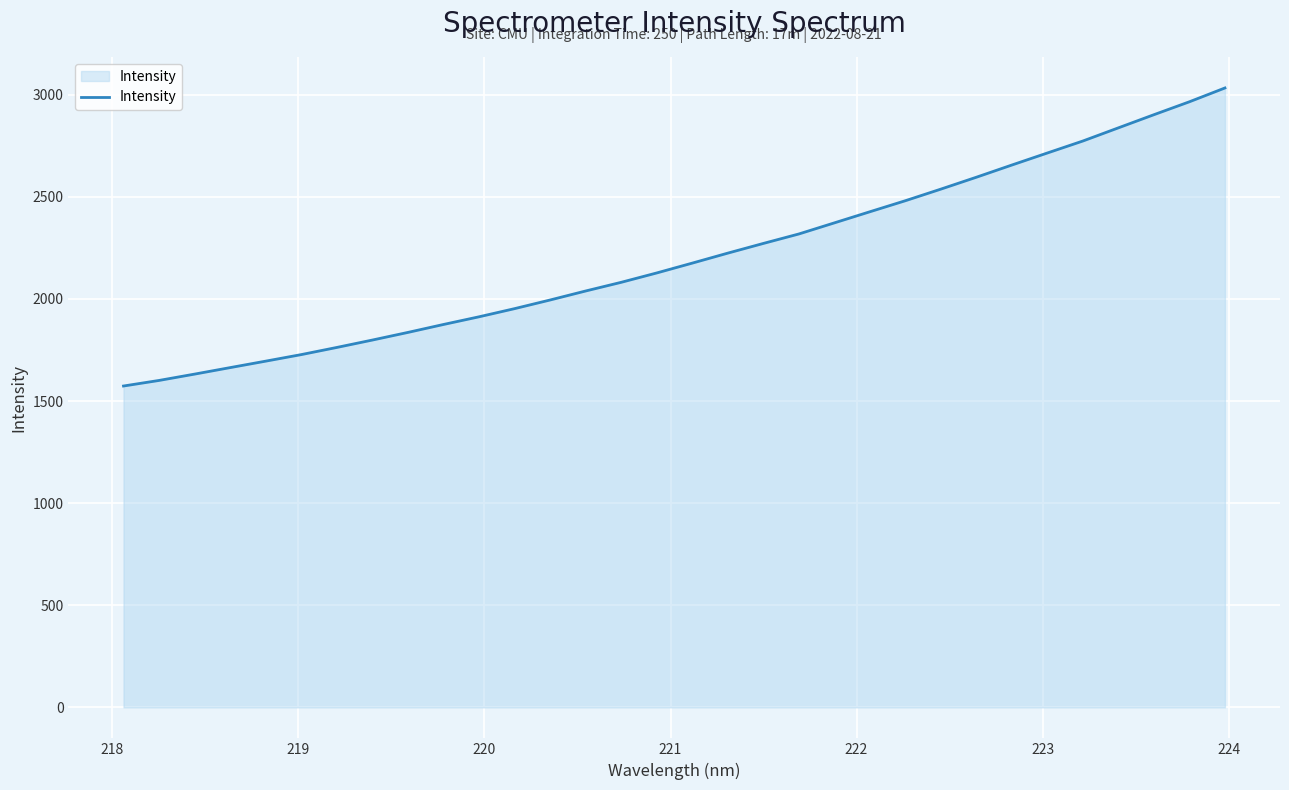

What is the greatest value displayed?

3033.0